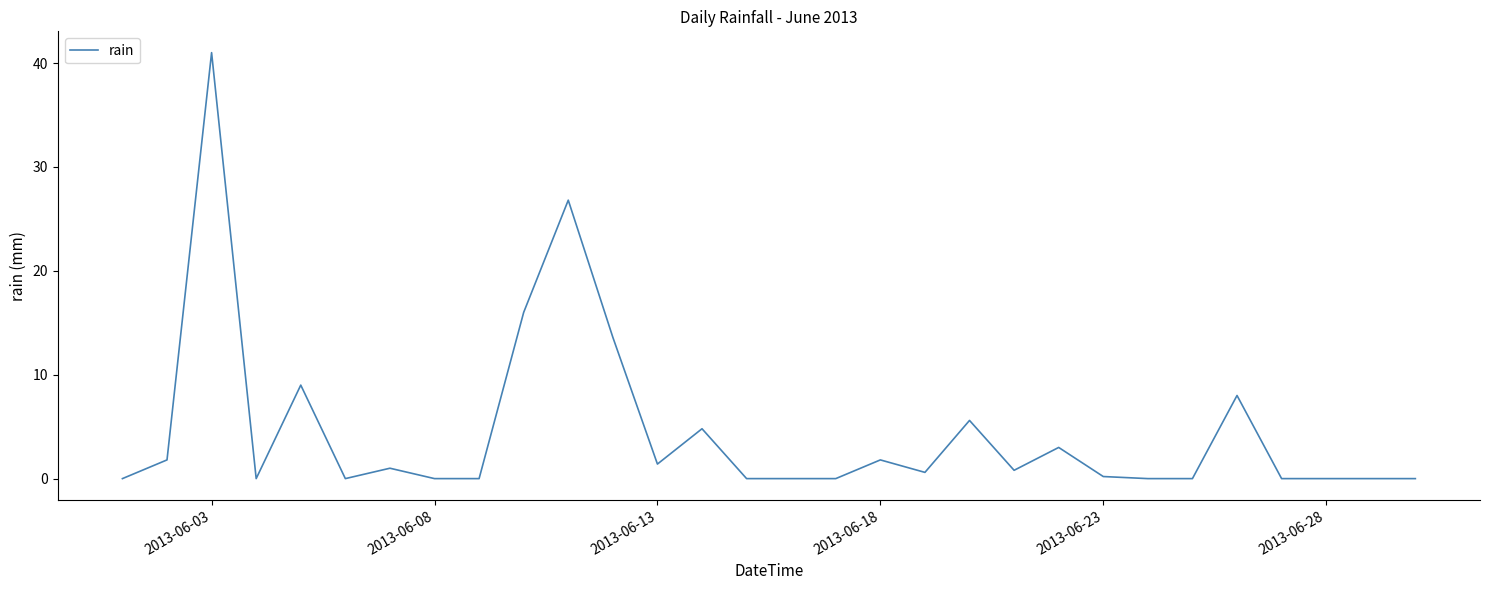

What is the difference between the maximum and minimum values?

41.0